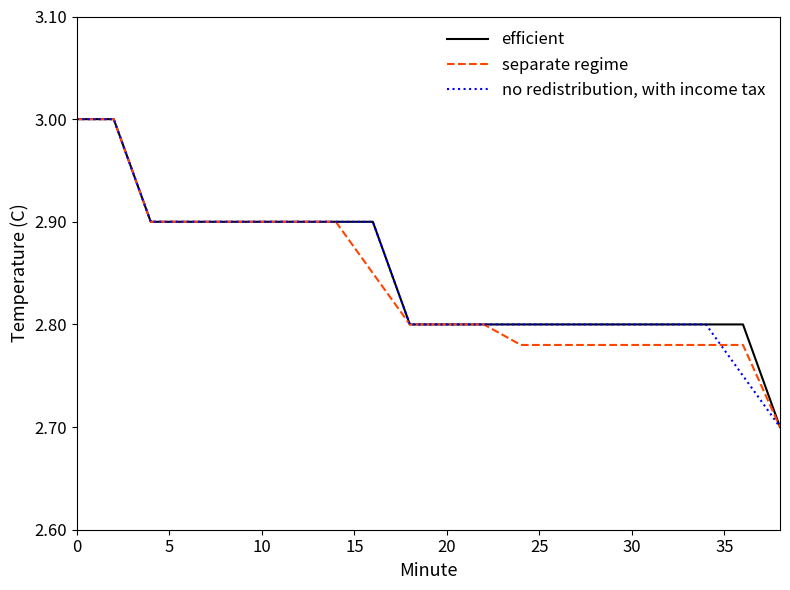

Rank the series by their average value, from highest to lowest.

efficient, no redistribution, with income tax, separate regime